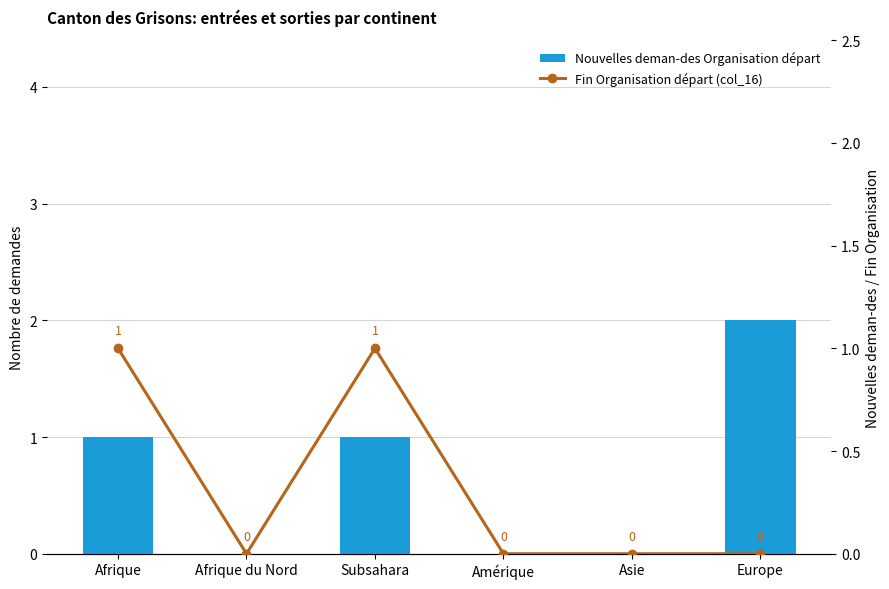

What is the sum of the Nouvelles deman-des Organisation départ values at Afrique and Asie?

1